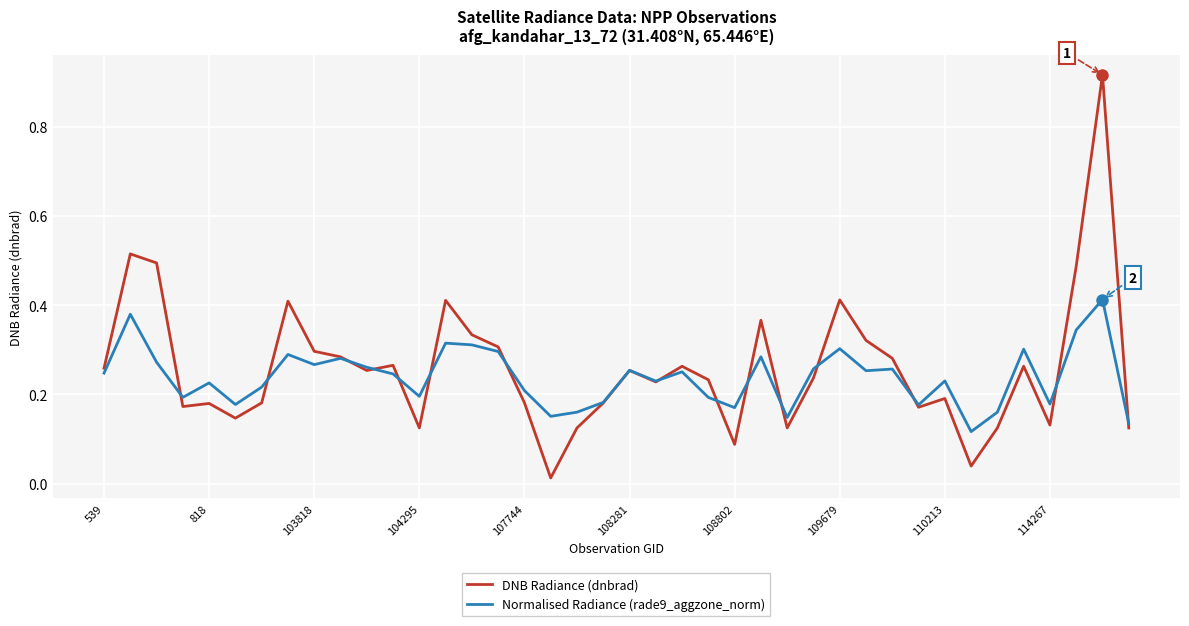

Which series has the largest range (max minus min)?

DNB Radiance (dnbrad)